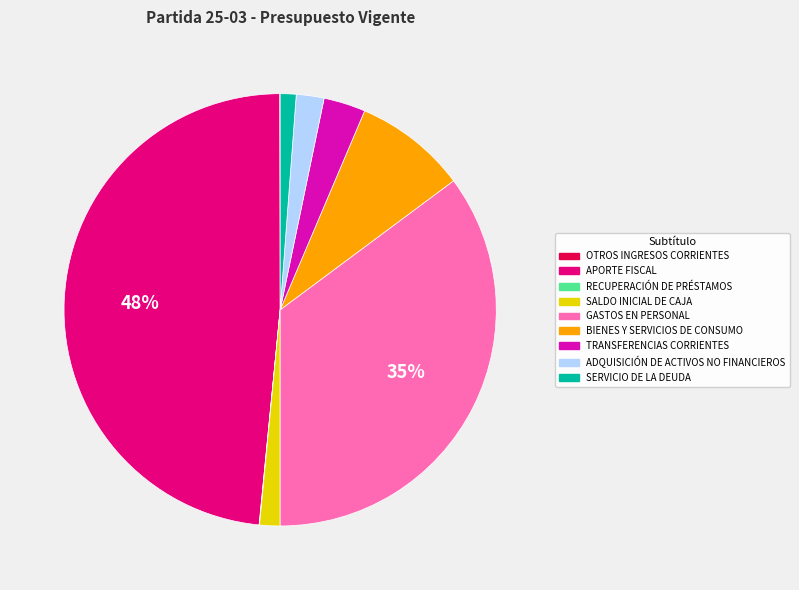

To the nearest percent, what portion does GASTOS EN PERSONAL represent?

35%